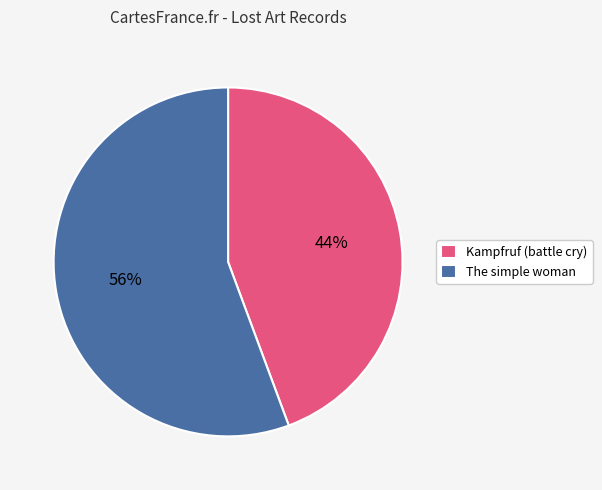

Which category accounts for the majority?

The simple woman